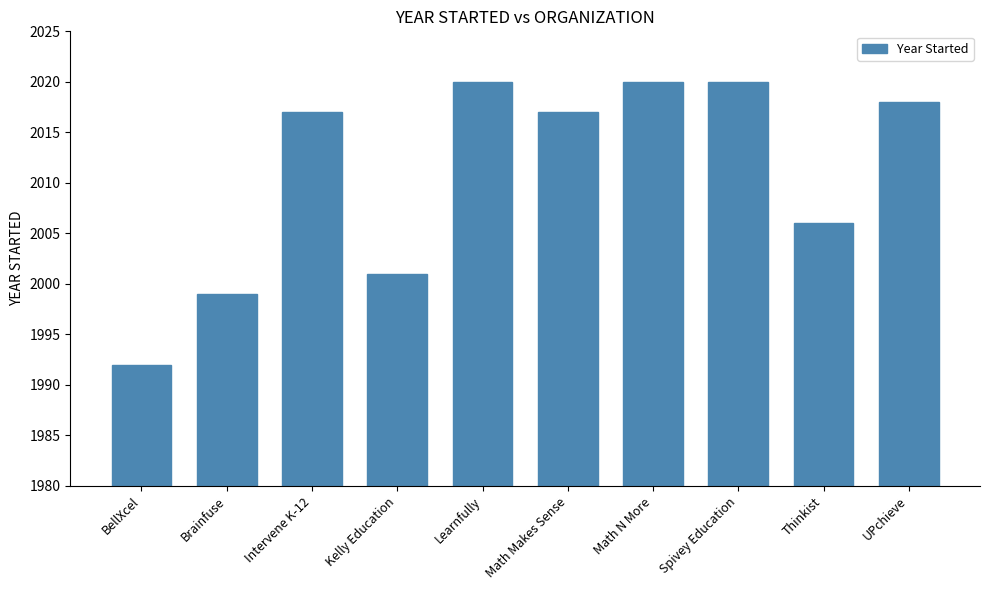

What is the change in value from Brainfuse to Math Makes Sense?

+18